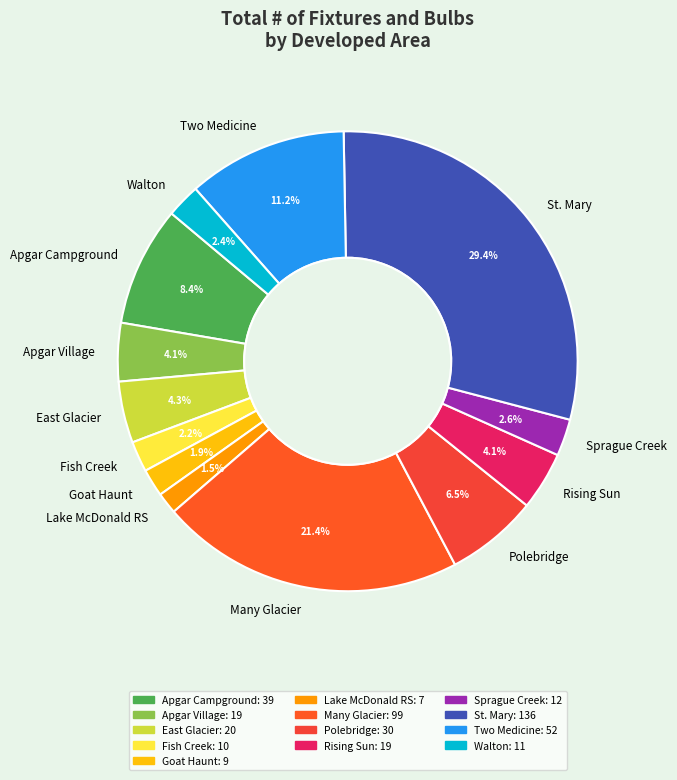

Is St. Mary the majority of the pie?

No